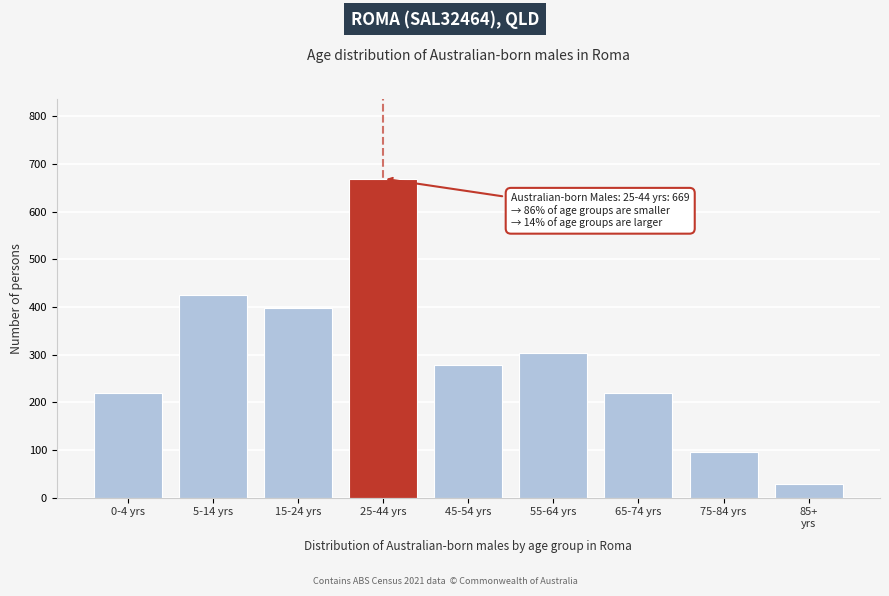

Reading right to left, what are all the values shown in this chart?

28	95	220	304	279	669	397	425	220